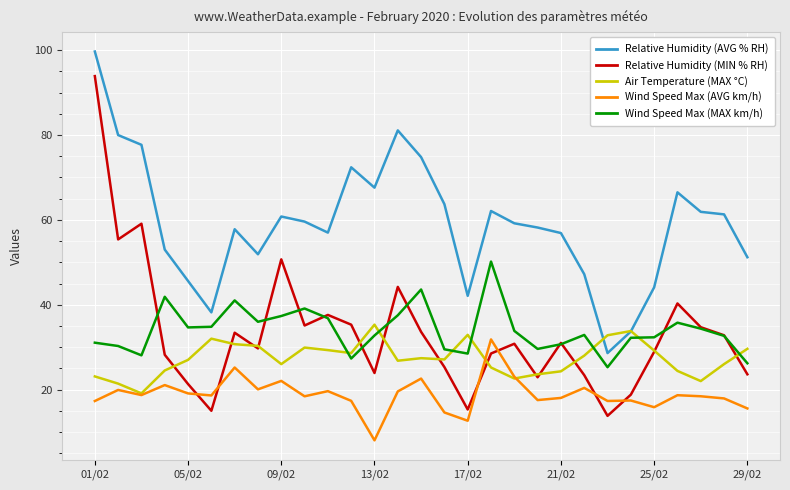

True or false: Relative Humidity (MIN % RH) and Relative Humidity (AVG % RH) cross at least once.

False